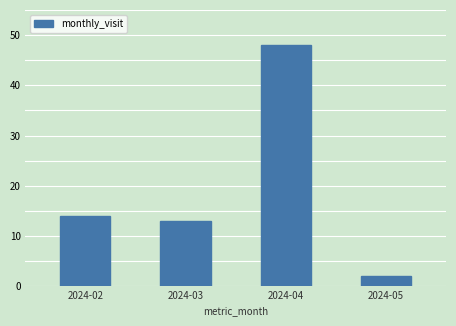

What is the sum of all values?

77